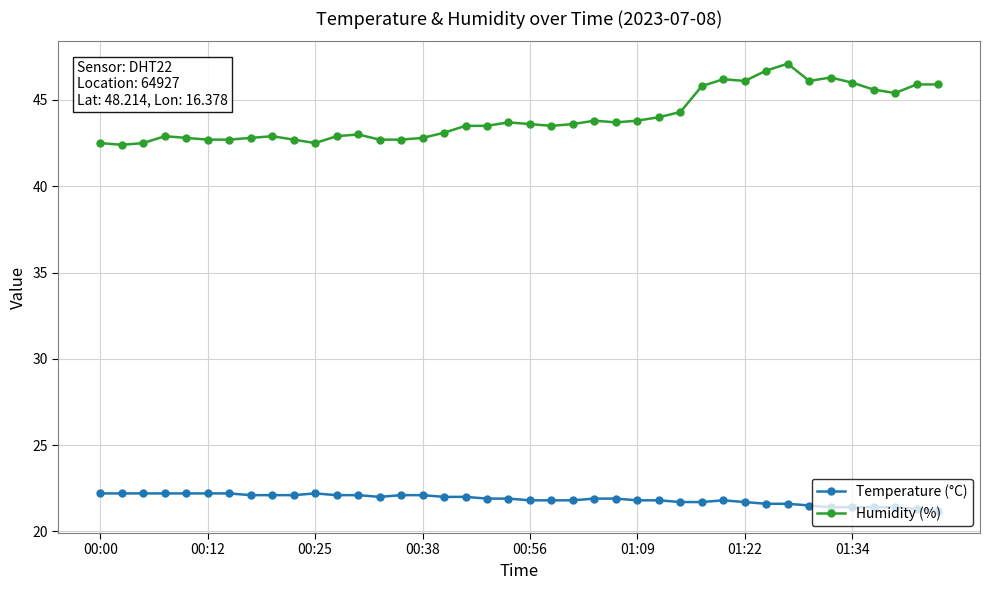

What is the value of the Temperature (°C) point at the 25th from the left?

21.9